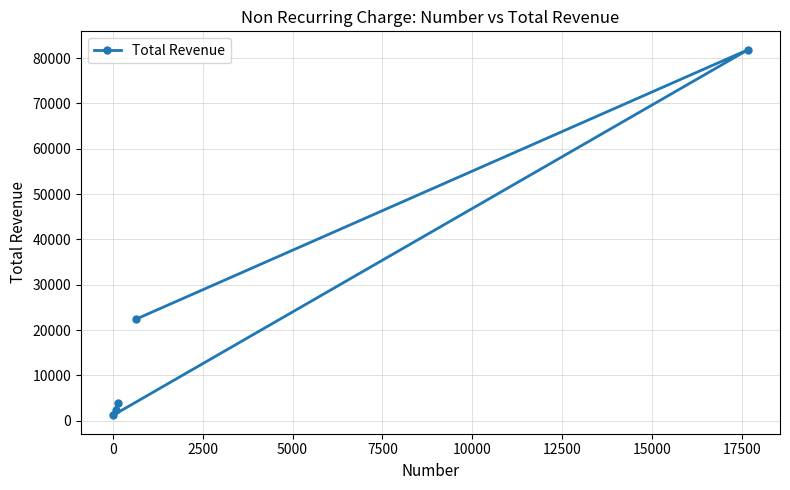

What is the maximum value shown in the chart?

81867.8